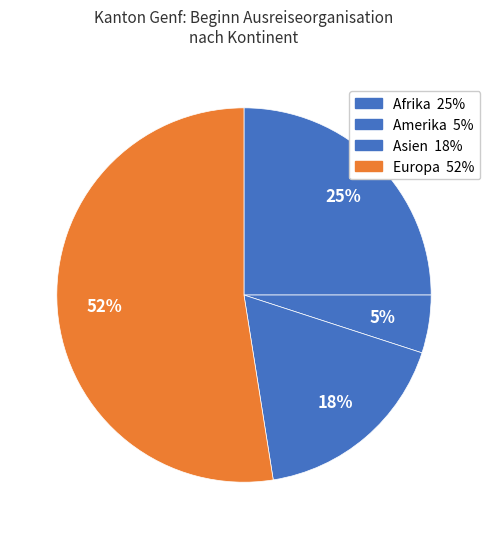

Combined, what portion of the pie is Amerika and Europa?

57.5%